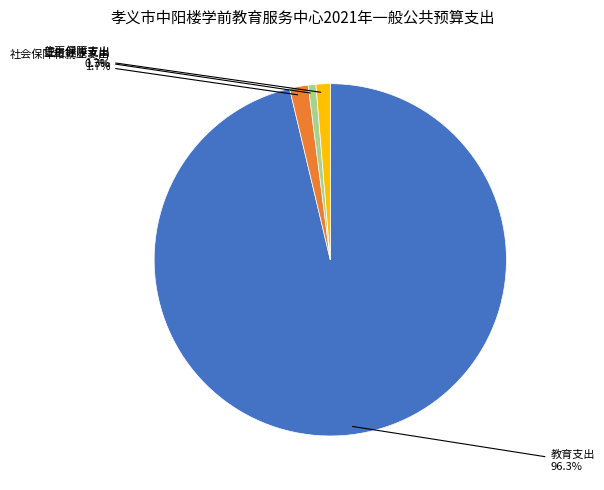

Is there a majority slice in this chart?

Yes